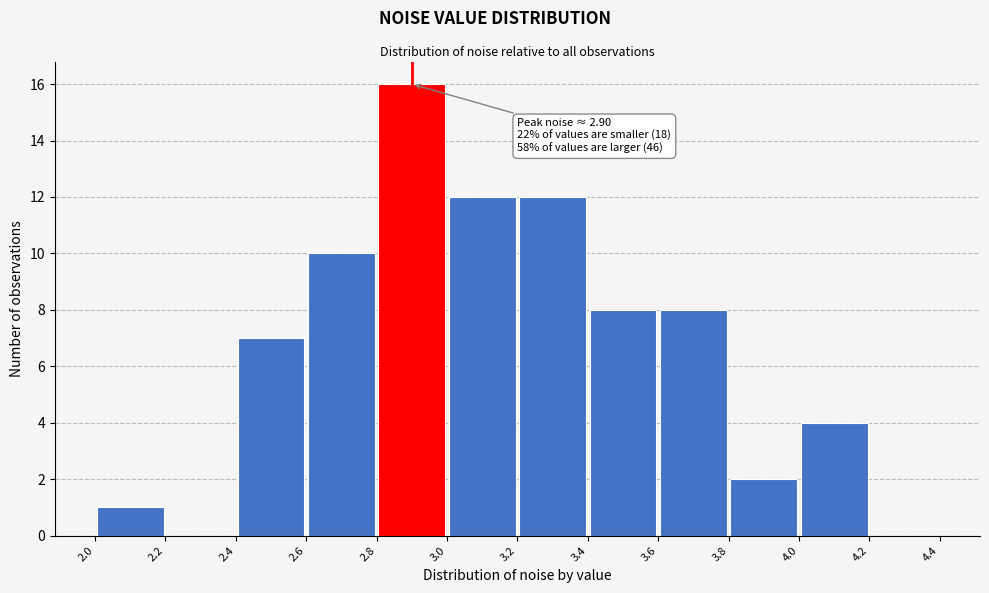

Which range on the x-axis has the tallest bar?

2.8 to 3.0